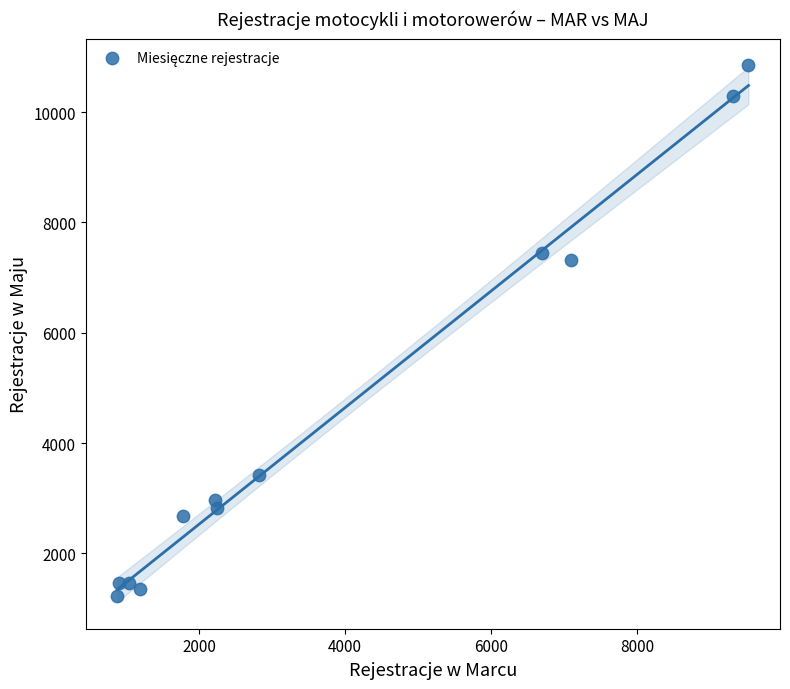

What is the average Y value?

4441